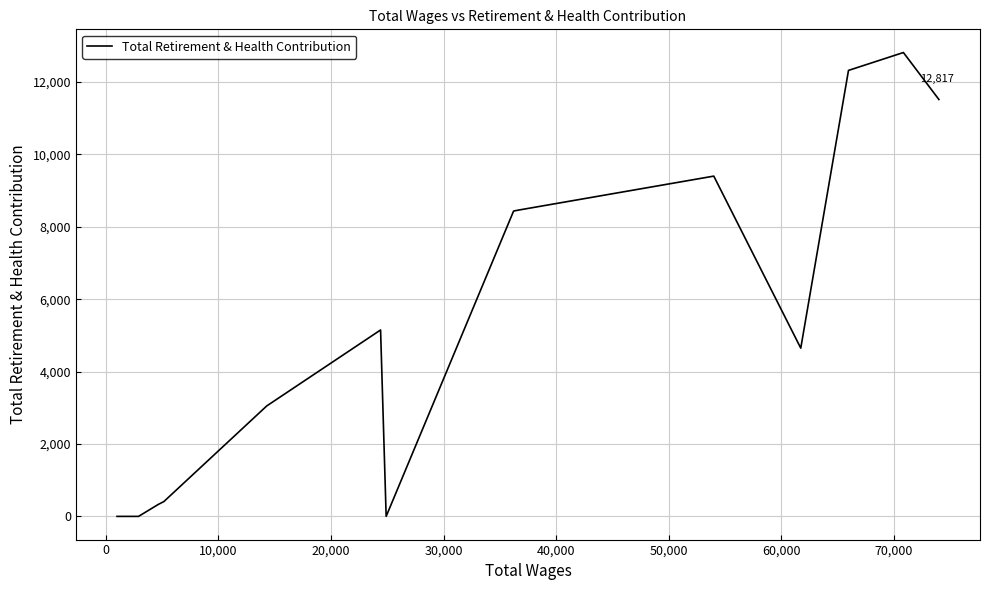

What is the difference between the maximum and minimum values?

12817